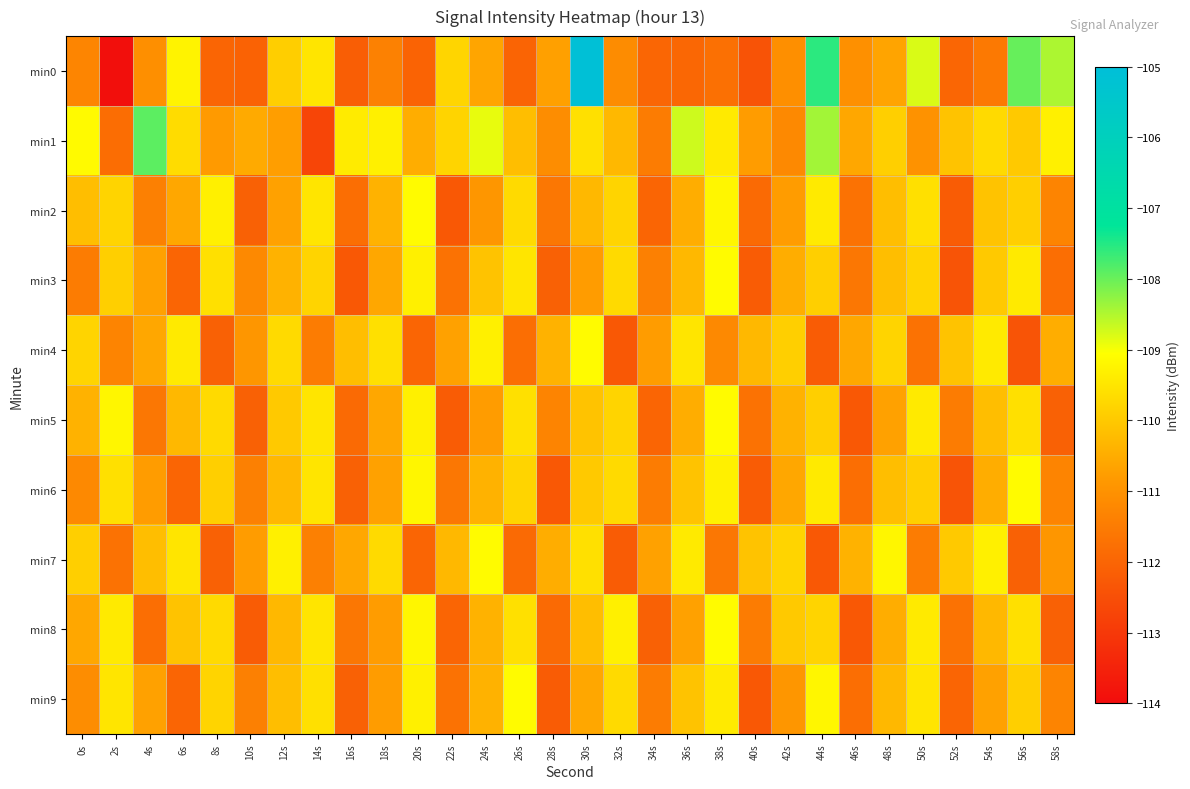

Reading left to right, extract all data points from this chart.

min0: 0s=-111.3	2s=-113.9	4s=-111.1	6s=-109.2	8s=-112.0	10s=-112.1	12s=-109.9	14s=-109.5	16s=-112.2	18s=-111.4	20s=-112.1	22s=-109.8	24s=-110.6	26s=-112.0	28s=-110.7	30s=-105.1	32s=-111.1	34s=-112.0	36s=-112.0	38s=-111.8	40s=-112.4	42s=-111.1	44s=-107.6	46s=-111.0	48s=-110.6	50s=-108.8	52s=-112.0	54s=-111.6	56s=-108.0	58s=-108.5
min1: 0s=-109.1	2s=-111.8	4s=-107.9	6s=-109.7	8s=-110.8	10s=-110.5	12s=-110.8	14s=-112.7	16s=-109.4	18s=-109.3	20s=-110.5	22s=-109.8	24s=-108.9	26s=-110.2	28s=-111.1	30s=-109.6	32s=-110.3	34s=-111.5	36s=-108.7	38s=-109.4	40s=-110.8	42s=-111.2	44s=-108.4	46s=-110.6	48s=-109.9	50s=-111.0	52s=-110.1	54s=-109.7	56s=-110.0	58s=-109.3
min2: 0s=-110.2	2s=-109.8	4s=-111.4	6s=-110.6	8s=-109.3	10s=-112.1	12s=-110.7	14s=-109.5	16s=-111.8	18s=-110.4	20s=-109.1	22s=-112.3	24s=-110.9	26s=-109.7	28s=-111.6	30s=-110.3	32s=-109.8	34s=-112.0	36s=-110.5	38s=-109.2	40s=-111.9	42s=-110.8	44s=-109.4	46s=-111.7	48s=-110.2	50s=-109.6	52s=-112.2	54s=-110.1	56s=-109.9	58s=-111.3
min3: 0s=-111.5	2s=-109.9	4s=-110.7	6s=-112.0	8s=-109.6	10s=-111.2	12s=-110.4	14s=-109.8	16s=-112.3	18s=-110.6	20s=-109.3	22s=-111.7	24s=-110.1	26s=-109.5	28s=-112.1	30s=-110.8	32s=-109.7	34s=-111.4	36s=-110.3	38s=-109.1	40s=-112.2	42s=-110.5	44s=-109.9	46s=-111.6	48s=-110.2	50s=-109.8	52s=-112.4	54s=-110.0	56s=-109.4	58s=-111.8
min4: 0s=-109.8	2s=-111.3	4s=-110.6	6s=-109.4	8s=-112.1	10s=-110.9	12s=-109.7	14s=-111.5	16s=-110.2	18s=-109.6	20s=-112.0	22s=-110.7	24s=-109.3	26s=-111.8	28s=-110.4	30s=-109.1	32s=-112.3	34s=-110.8	36s=-109.5	38s=-111.2	40s=-110.3	42s=-109.9	44s=-112.2	46s=-110.6	48s=-109.8	50s=-111.7	52s=-110.1	54s=-109.4	56s=-112.4	58s=-110.5
min5: 0s=-110.4	2s=-109.2	4s=-111.6	6s=-110.3	8s=-109.7	10s=-112.1	12s=-110.0	14s=-109.5	16s=-111.9	18s=-110.6	20s=-109.3	22s=-112.2	24s=-110.8	26s=-109.6	28s=-111.3	30s=-110.1	32s=-109.8	34s=-112.0	36s=-110.5	38s=-109.1	40s=-111.7	42s=-110.4	44s=-109.9	46s=-112.3	48s=-110.7	50s=-109.4	52s=-111.5	54s=-110.2	56s=-109.6	58s=-112.1
min6: 0s=-111.2	2s=-109.6	4s=-110.8	6s=-112.0	8s=-109.9	10s=-111.4	12s=-110.3	14s=-109.5	16s=-112.1	18s=-110.7	20s=-109.2	22s=-111.6	24s=-110.4	26s=-109.8	28s=-112.3	30s=-110.0	32s=-109.7	34s=-111.5	36s=-110.1	38s=-109.3	40s=-112.2	42s=-110.6	44s=-109.4	46s=-111.8	48s=-110.2	50s=-109.9	52s=-112.4	54s=-110.5	56s=-109.1	58s=-111.3
min7: 0s=-109.9	2s=-111.7	4s=-110.2	6s=-109.5	8s=-112.1	10s=-110.8	12s=-109.3	14s=-111.4	16s=-110.6	18s=-109.7	20s=-112.0	22s=-110.3	24s=-109.1	26s=-111.9	28s=-110.5	30s=-109.6	32s=-112.2	34s=-110.7	36s=-109.4	38s=-111.6	40s=-110.1	42s=-109.8	44s=-112.3	46s=-110.4	48s=-109.2	50s=-111.5	52s=-110.0	54s=-109.3	56s=-112.1	58s=-110.9
min8: 0s=-110.6	2s=-109.4	4s=-111.8	6s=-110.1	8s=-109.7	10s=-112.2	12s=-110.3	14s=-109.5	16s=-111.6	18s=-110.8	20s=-109.2	22s=-112.0	24s=-110.4	26s=-109.6	28s=-111.9	30s=-110.2	32s=-109.3	34s=-112.1	36s=-110.7	38s=-109.1	40s=-111.5	42s=-110.0	44s=-109.8	46s=-112.3	48s=-110.5	50s=-109.4	52s=-111.7	54s=-110.3	56s=-109.6	58s=-112.1
min9: 0s=-111.1	2s=-109.5	4s=-110.7	6s=-112.0	8s=-109.8	10s=-111.4	12s=-110.2	14s=-109.6	16s=-112.1	18s=-110.8	20s=-109.3	22s=-111.7	24s=-110.4	26s=-109.1	28s=-112.2	30s=-110.6	32s=-109.7	34s=-111.5	36s=-110.1	38s=-109.4	40s=-112.3	42s=-110.9	44s=-109.2	46s=-111.8	48s=-110.3	50s=-109.5	52s=-112.0	54s=-110.7	56s=-109.9	58s=-111.3